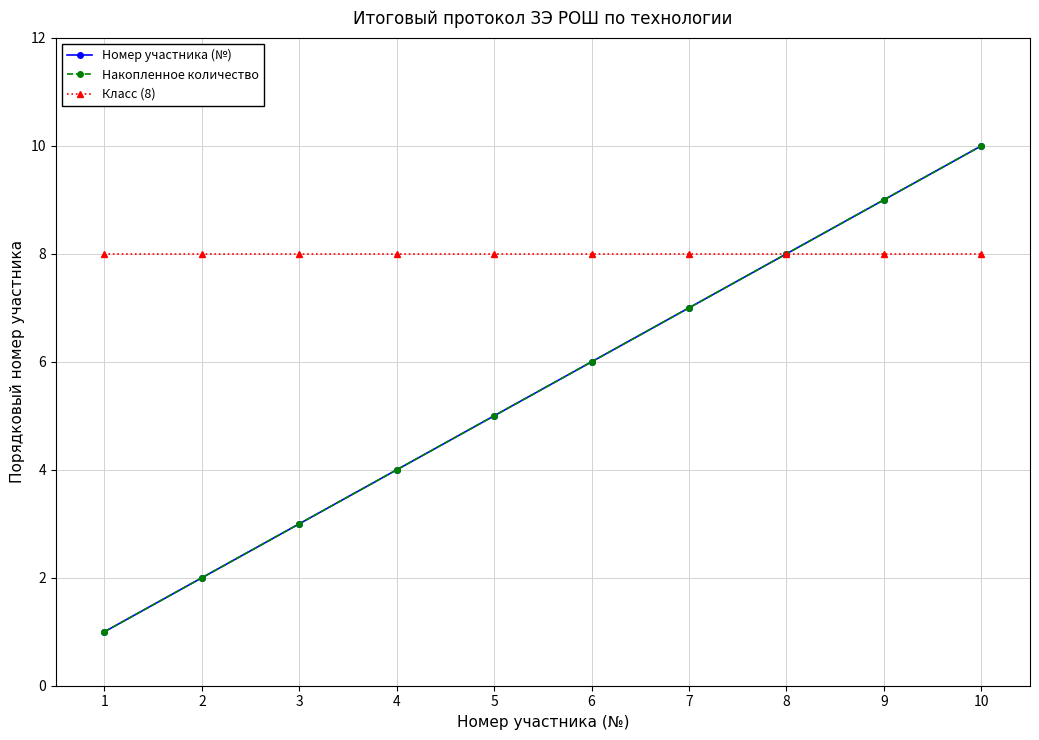

What is the minimum value for Накопленное количество?

1